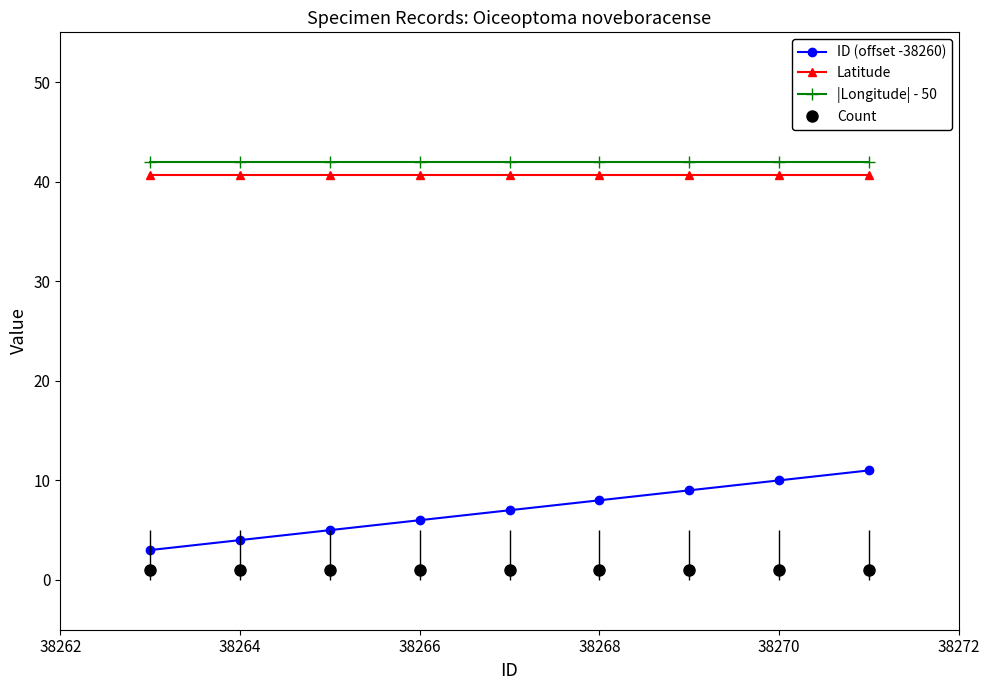

What is the minimum value for |Longitude| - 50?

42.0